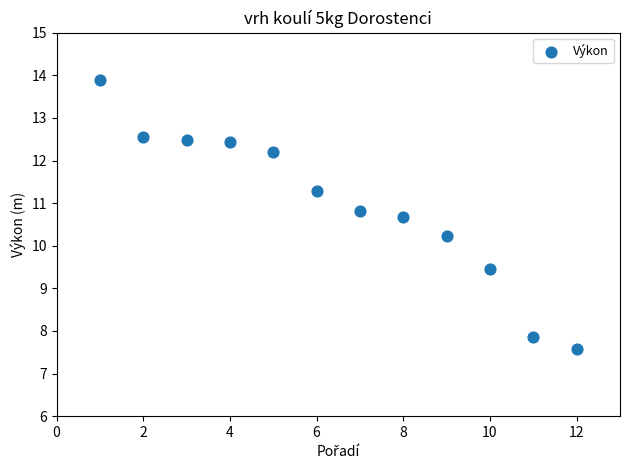

What is the average X value?

6.5